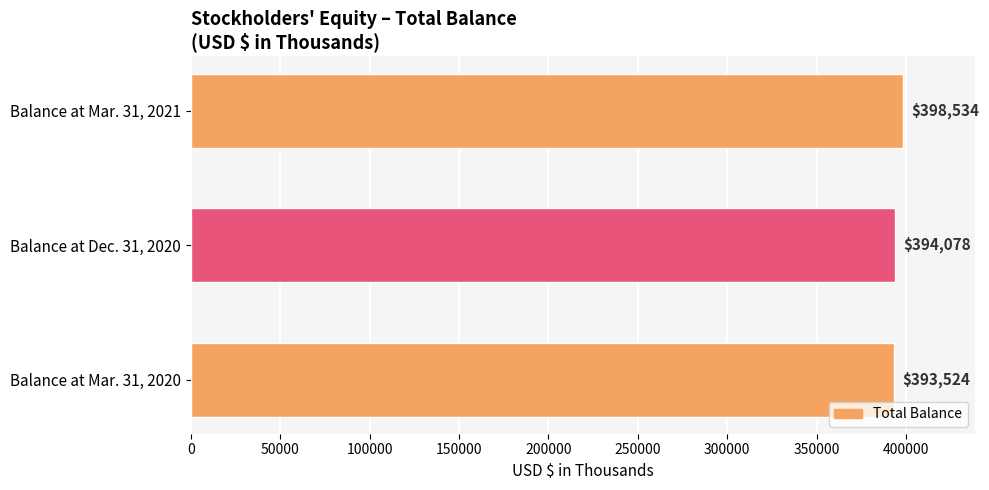

Rank the categories by value from lowest to highest.

Balance at Mar. 31, 2020, Balance at Dec. 31, 2020, Balance at Mar. 31, 2021